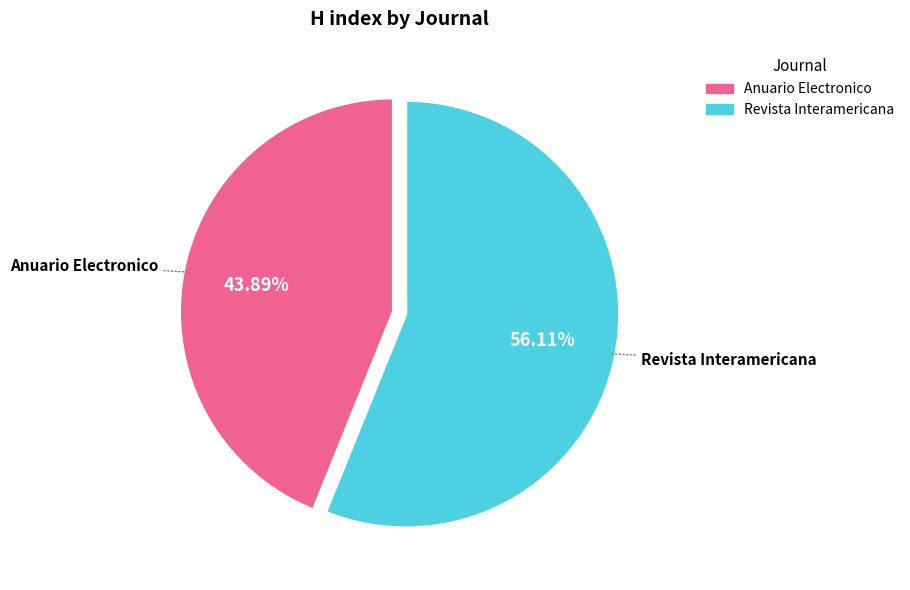

Which slice is the smallest?

Anuario Electronico